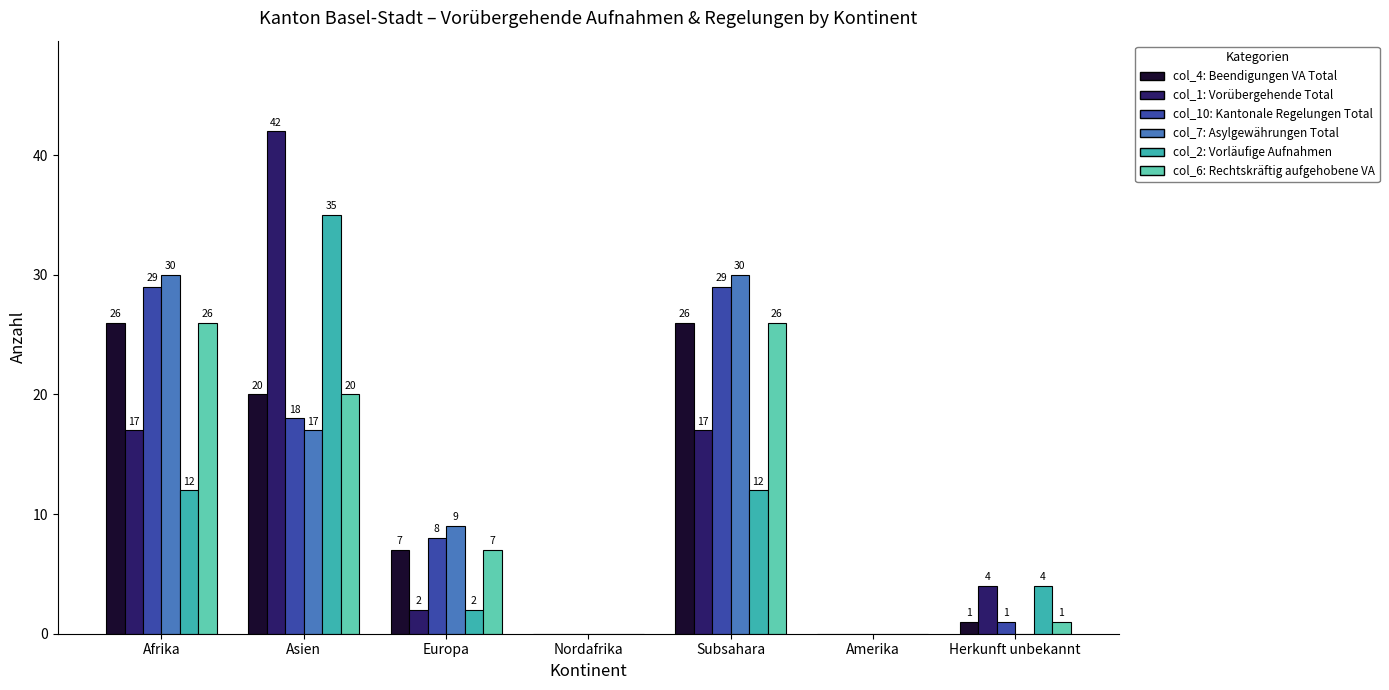

What is the greatest value displayed?

42